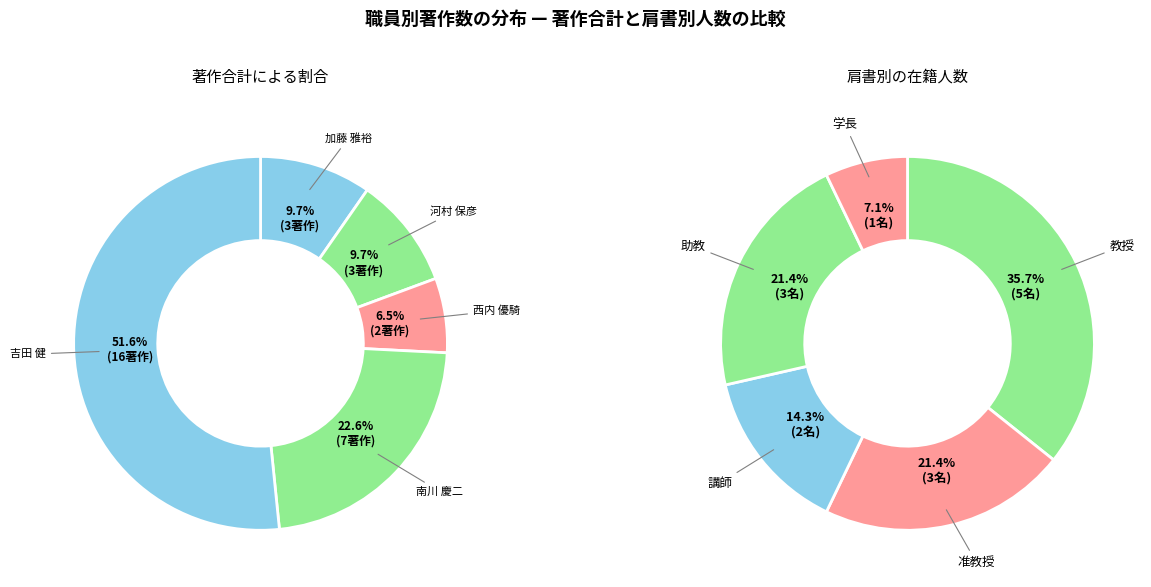

Is it true that 八木下 史敏 is 0% of the pie?

True